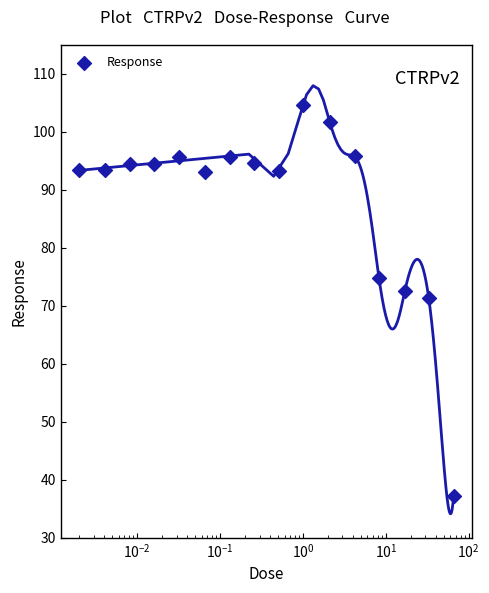

Which has a higher value, $\mathdefault{10^{0}}$ or $\mathdefault{10^{-2}}$?

$\mathdefault{10^{0}}$